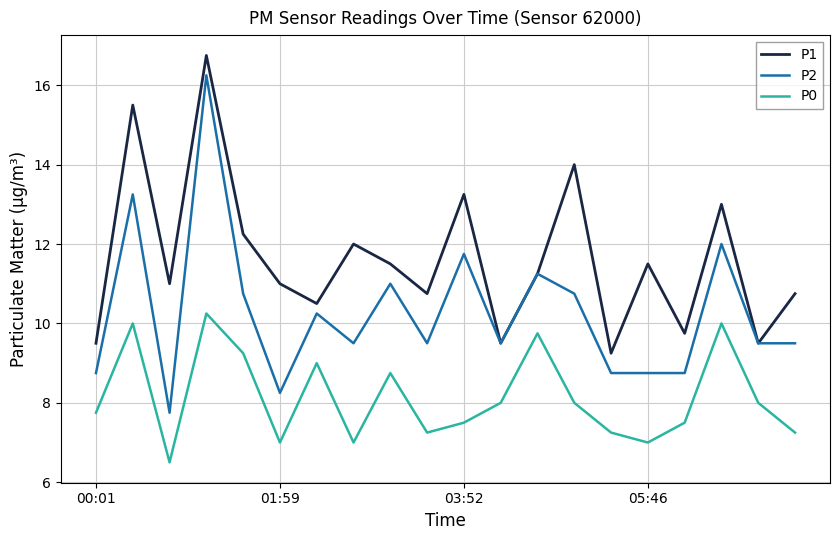

True or false: P1 and P0 intersect in this chart.

False